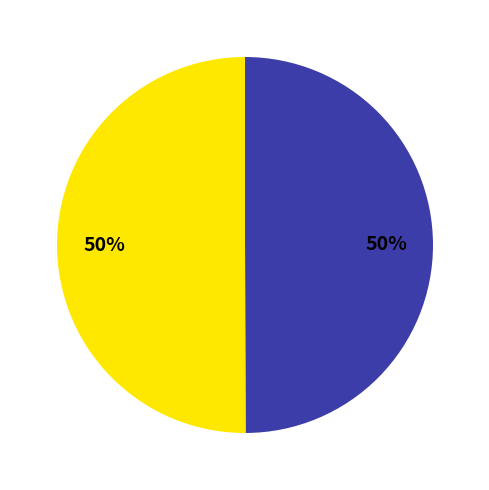

How many slices are in this pie chart?

2